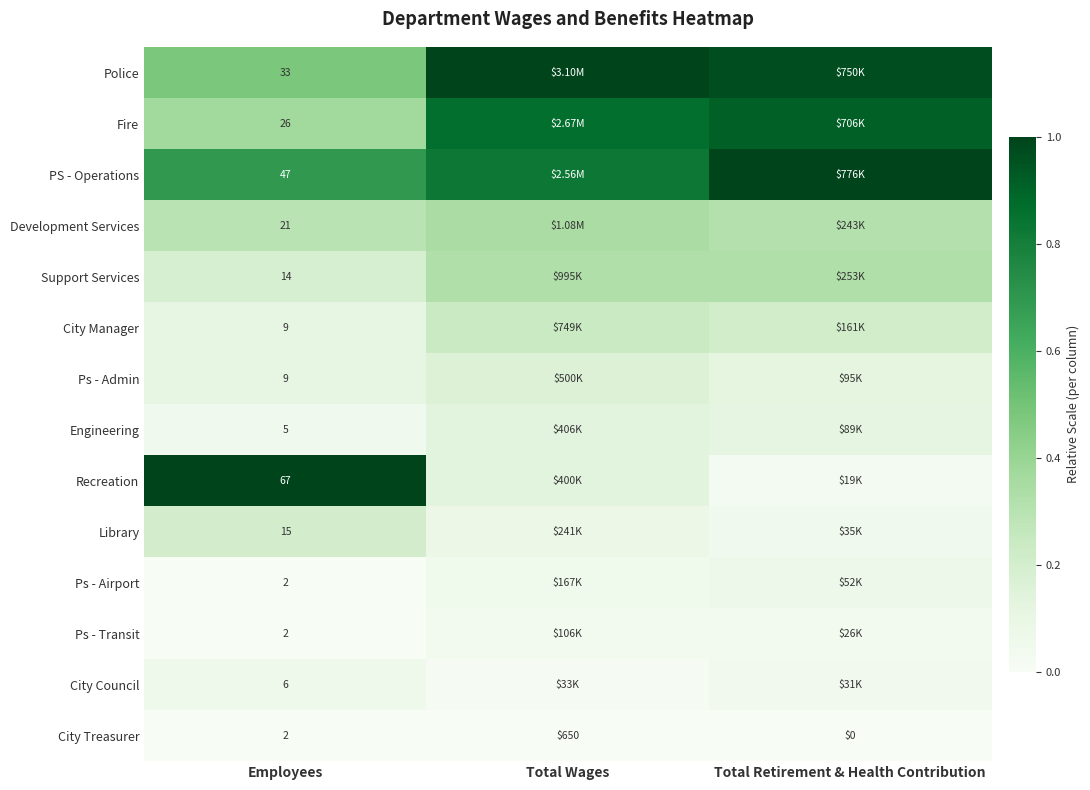

Which category has the highest value in the City Treasurer series?

Total Wages